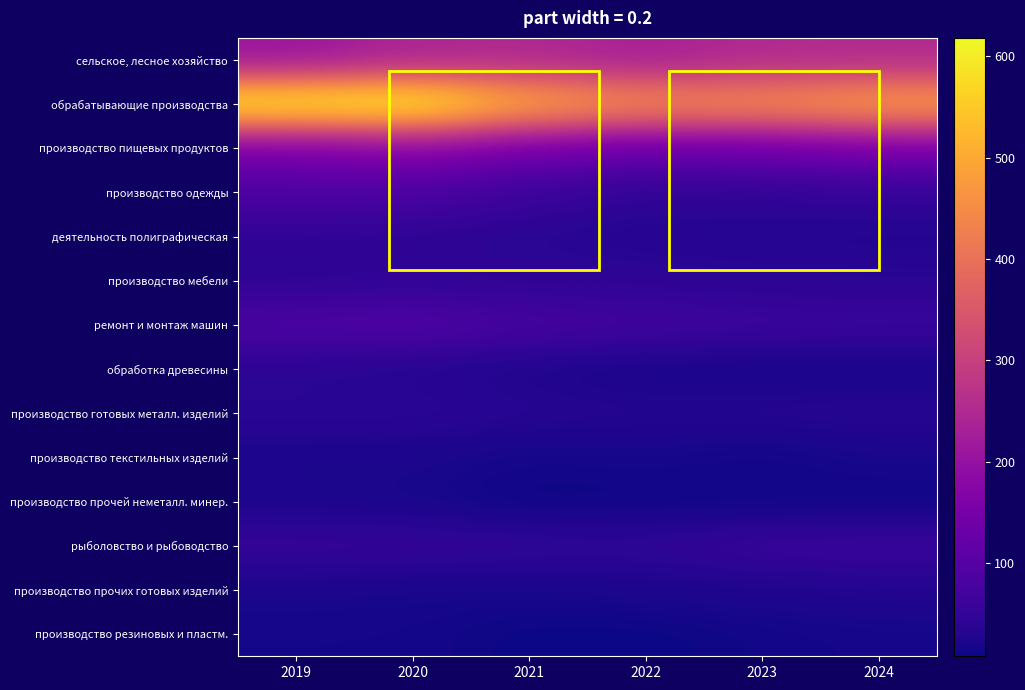

What is the difference between the highest and lowest values at 2024?

474